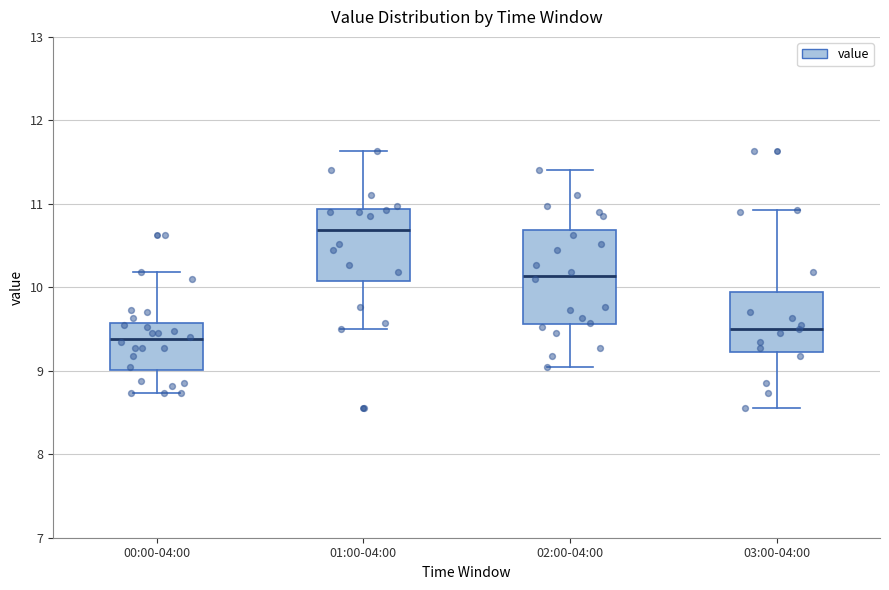

Reading left to right, transcribe this box plot: for each box, give where its median line is, the range the box spans, and where its two whiskers end, as read against the y-axis. The values are not printed on the chart, so give them approximately, as read against the axis.

00:00-04:00: median 9.4, box 9.0 to 9.6, whiskers 8.7 to 10.2
01:00-04:00: median 10.7, box 10.1 to 10.9, whiskers 9.5 to 11.6
02:00-04:00: median 10.1, box 9.6 to 10.7, whiskers 9.1 to 11.4
03:00-04:00: median 9.5, box 9.2 to 9.9, whiskers 8.6 to 10.9